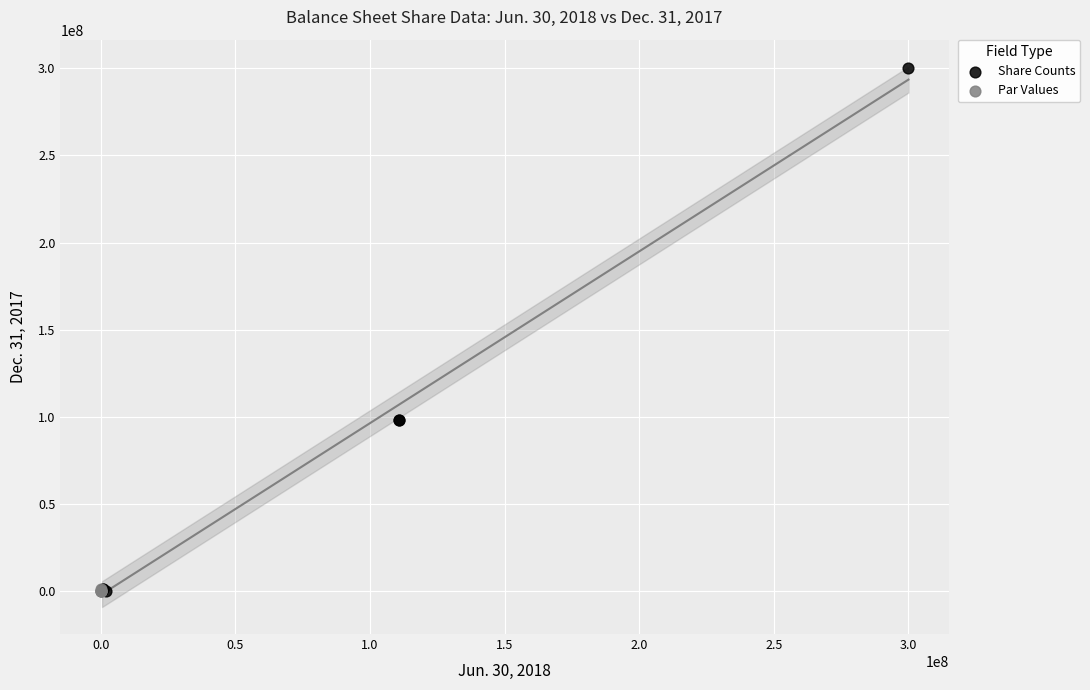

Which series contains the highest Y value?

Share Counts